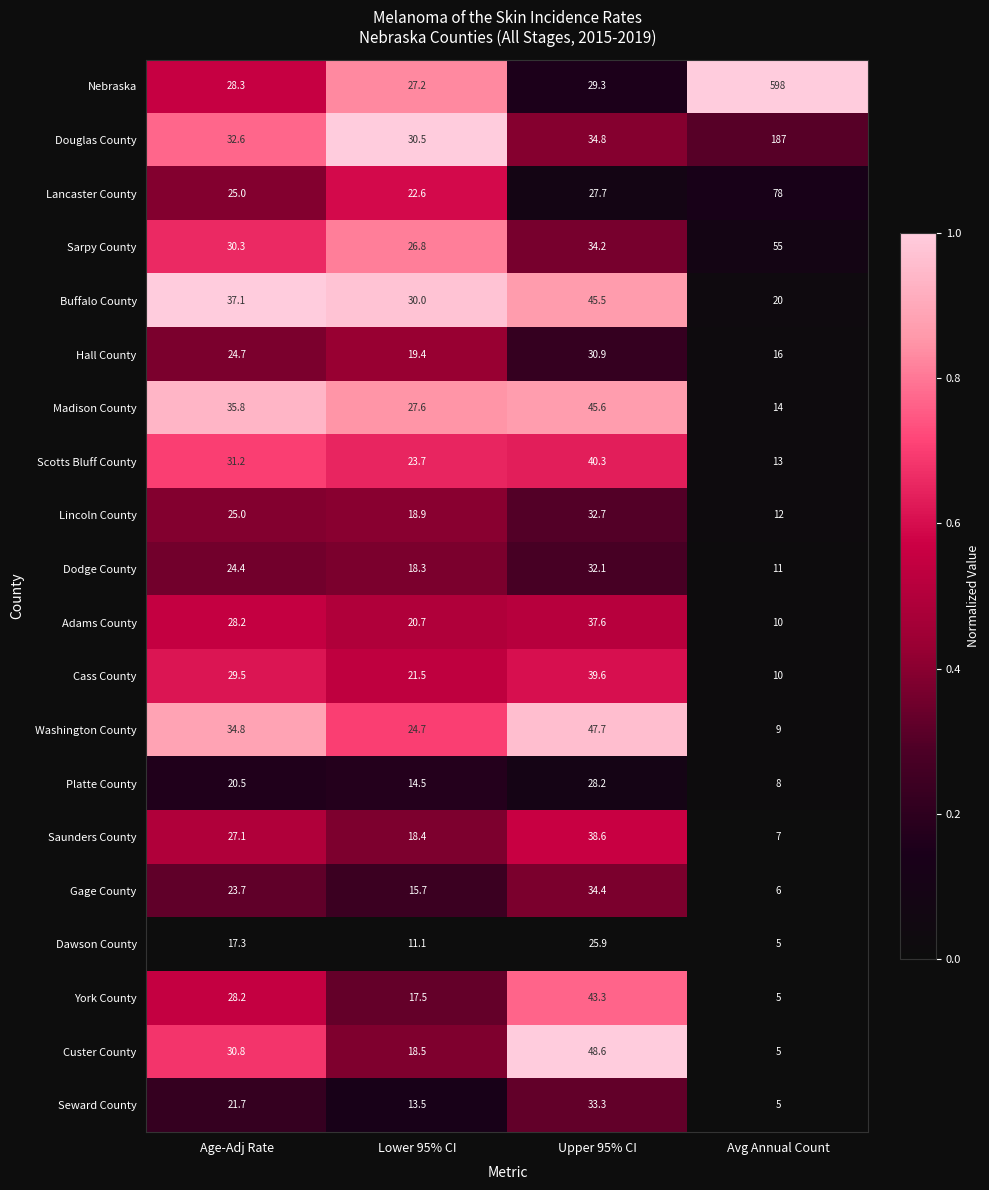

Which series has the largest range (max minus min)?

Nebraska